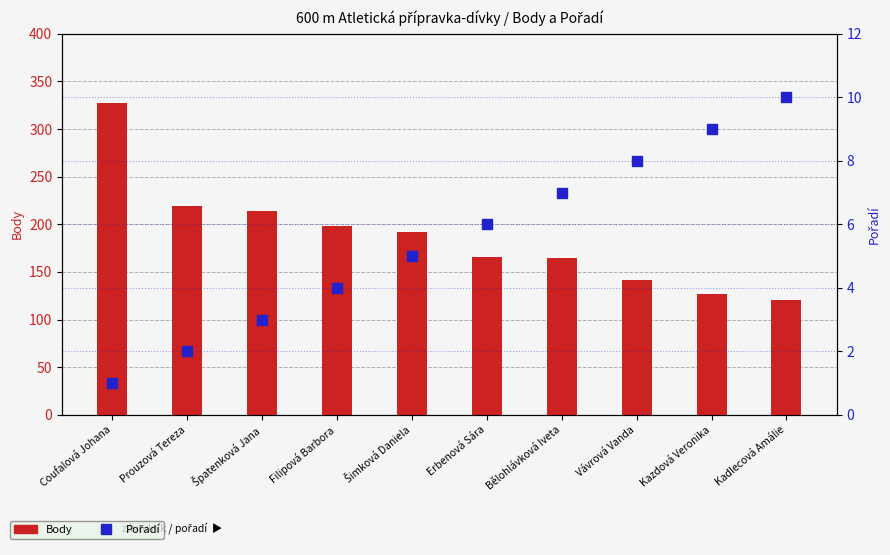

At which category is the sum across all series the highest?

Coufalová Johana